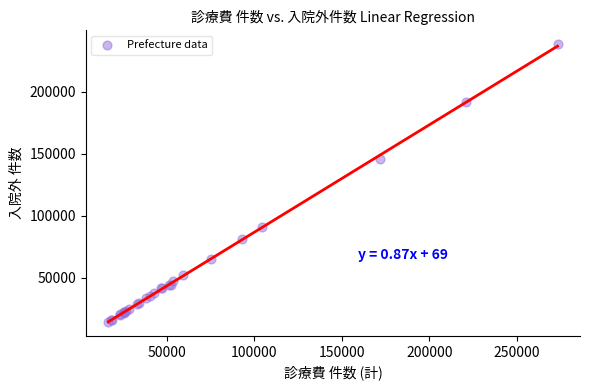

What Y value in the scatter plot is closest to 126323?

145408